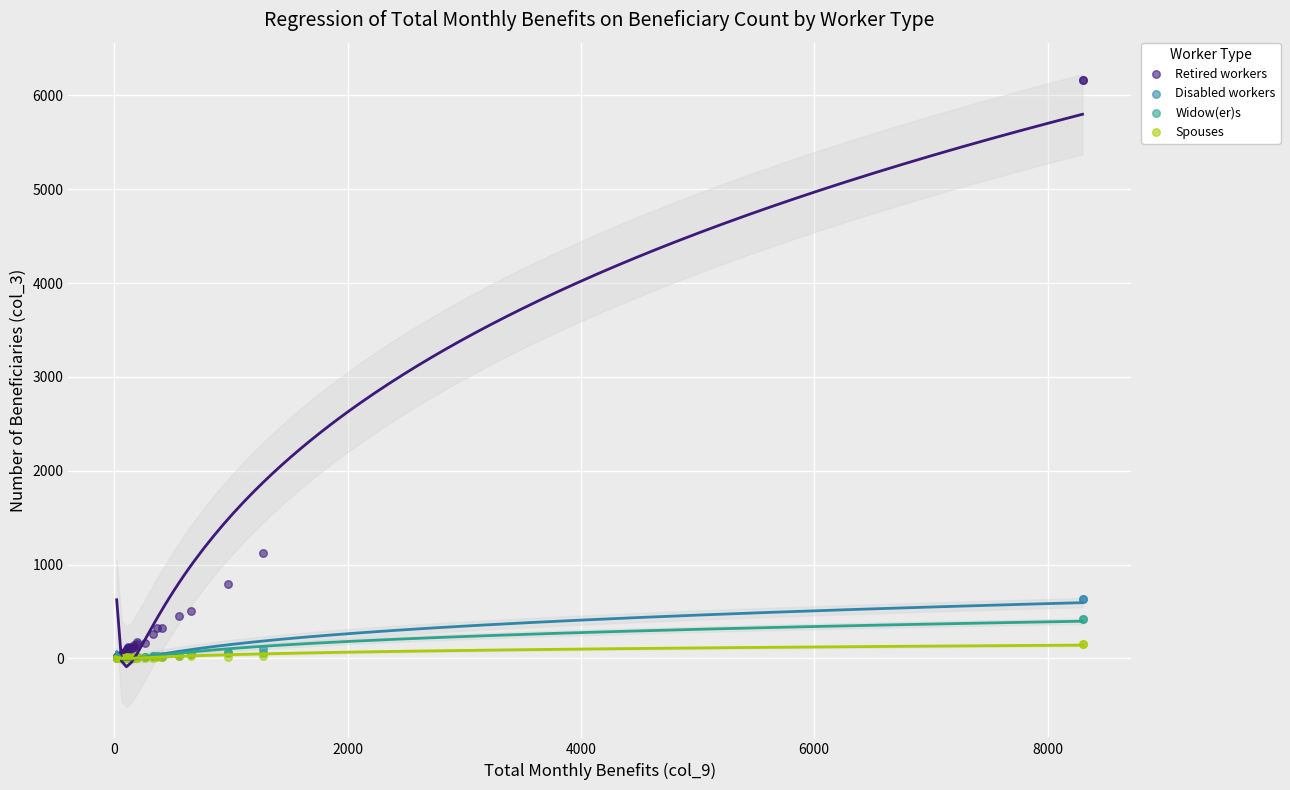

Across all series, what Y value is closest to 3080?

1125